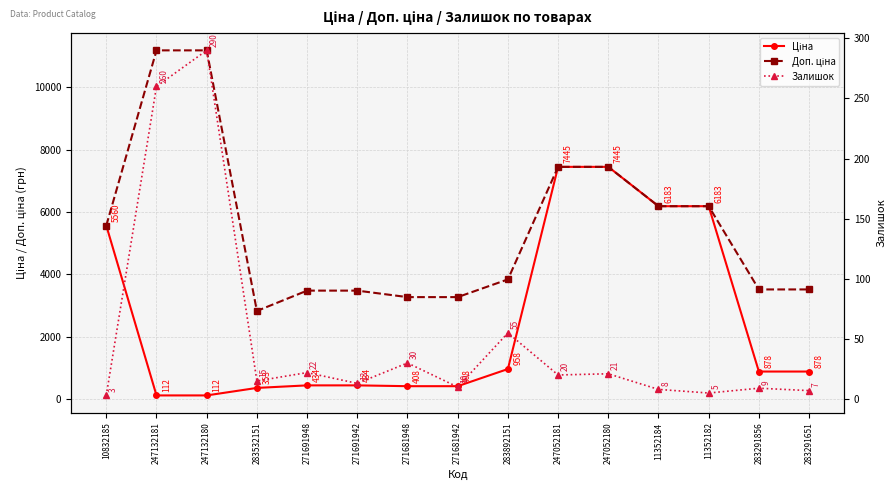

What is the difference between the maximum and minimum values in the Ціна series?

7332.8